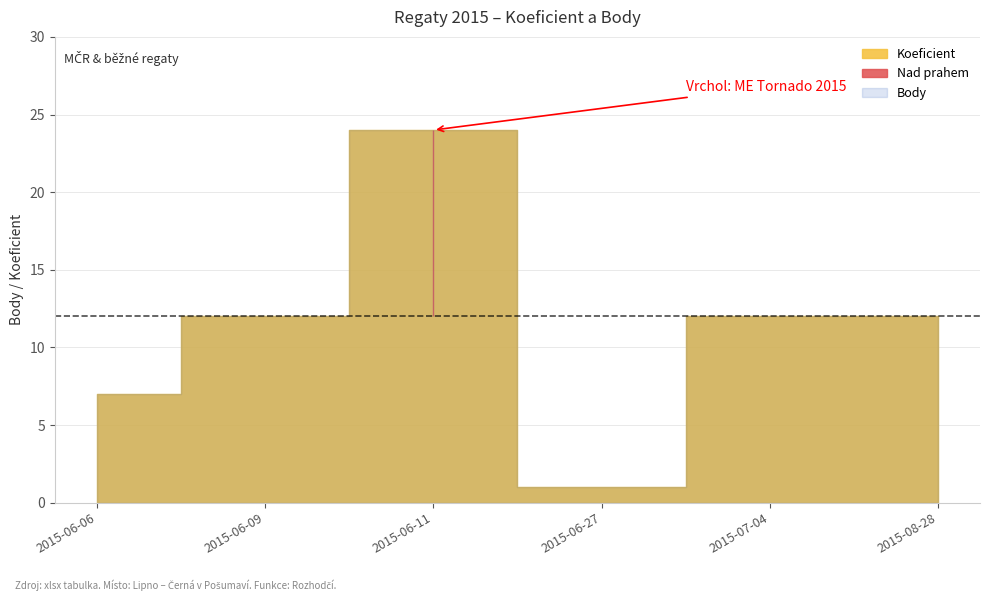

Reading left to right, list all the values displayed in this chart.

Koeficient: 2015-06-06=7	2015-06-09=12	2015-06-11=24	2015-06-27=1	2015-07-04=12	2015-08-28=12
Body: 2015-06-06=7	2015-06-09=12	2015-06-11=24	2015-06-27=1	2015-07-04=12	2015-08-28=12